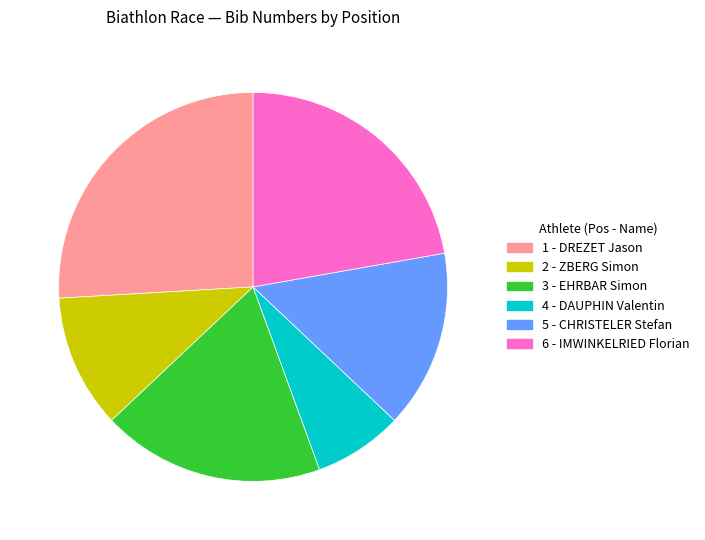

What is the largest slice in the pie chart?

1 - DREZET Jason